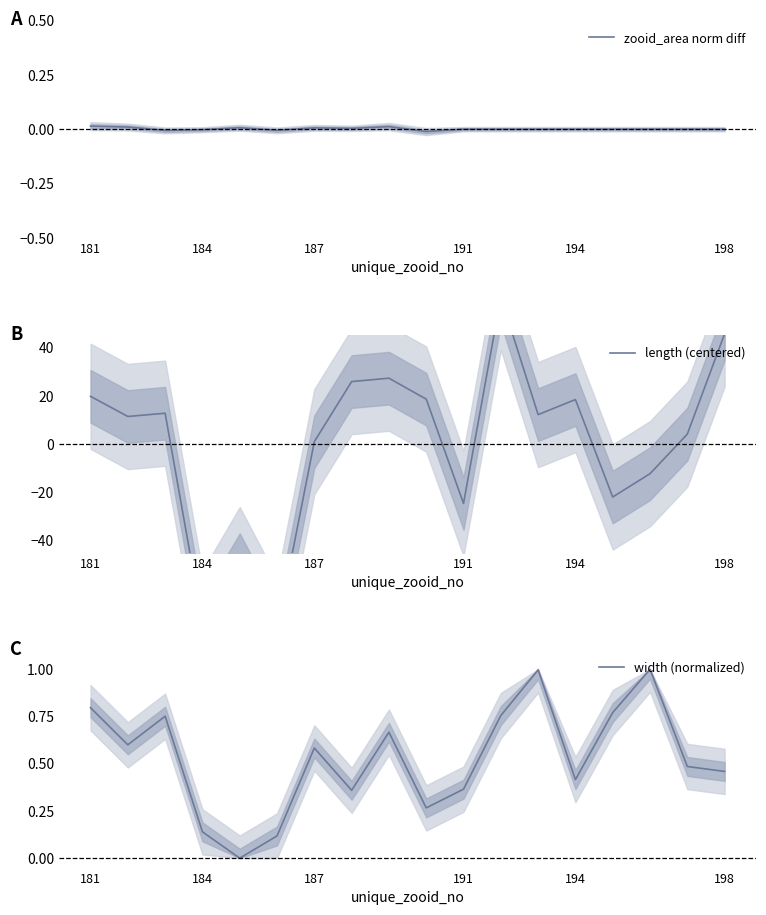

How many lines are shown in the chart?

3